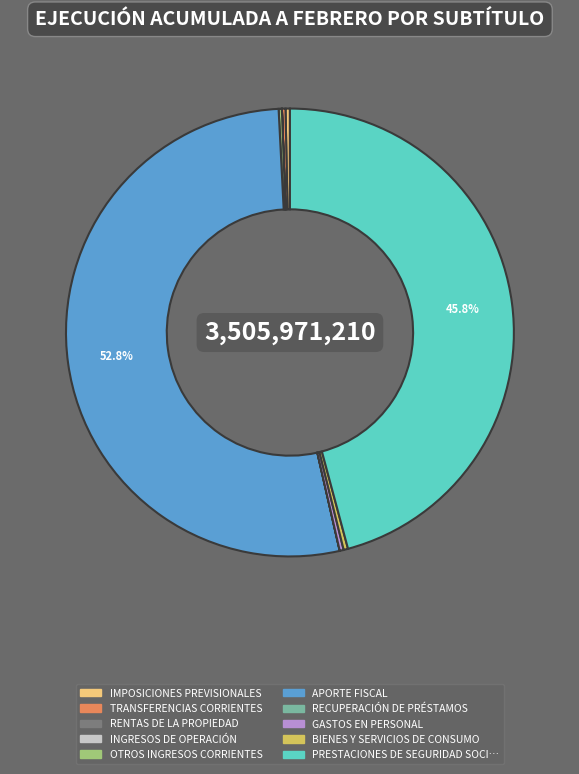

Is there a majority slice in this chart?

Yes